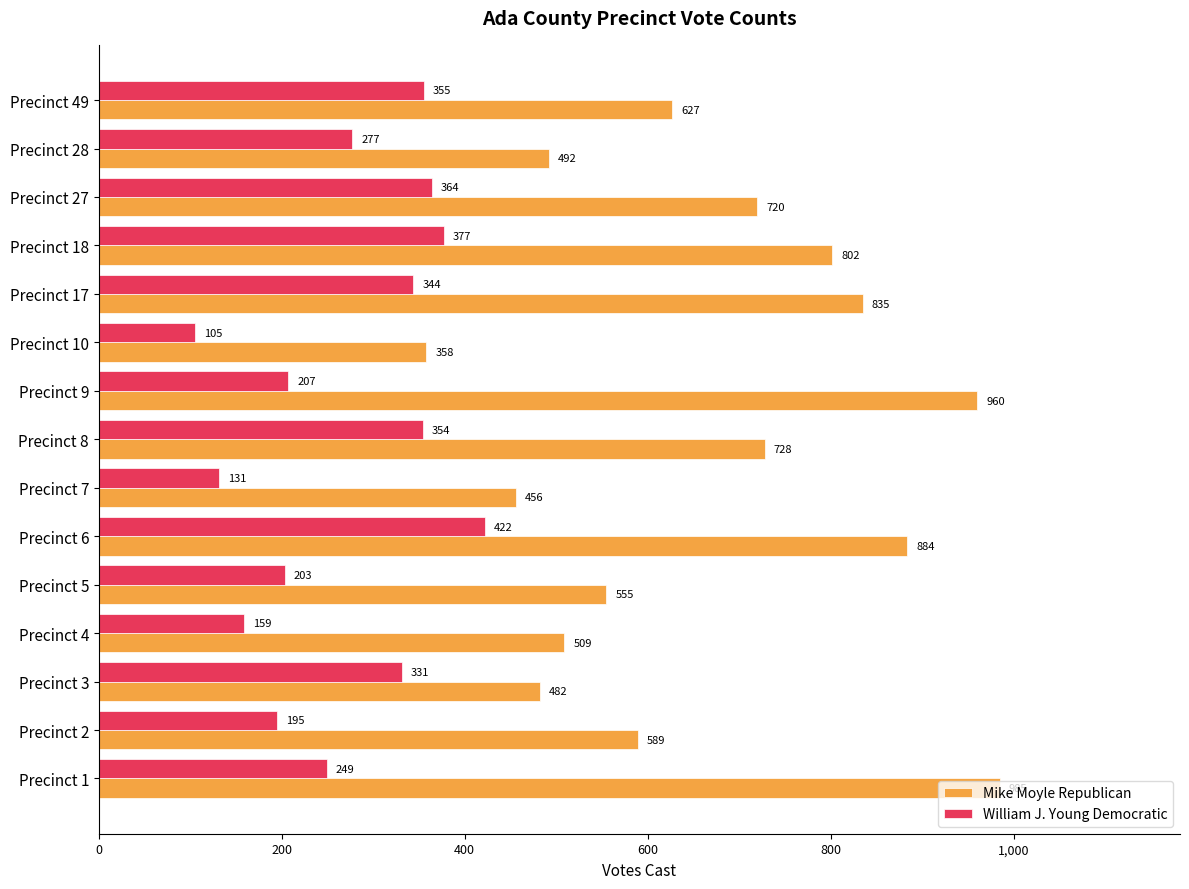

What is the total value across all series at Precinct 9?

1167